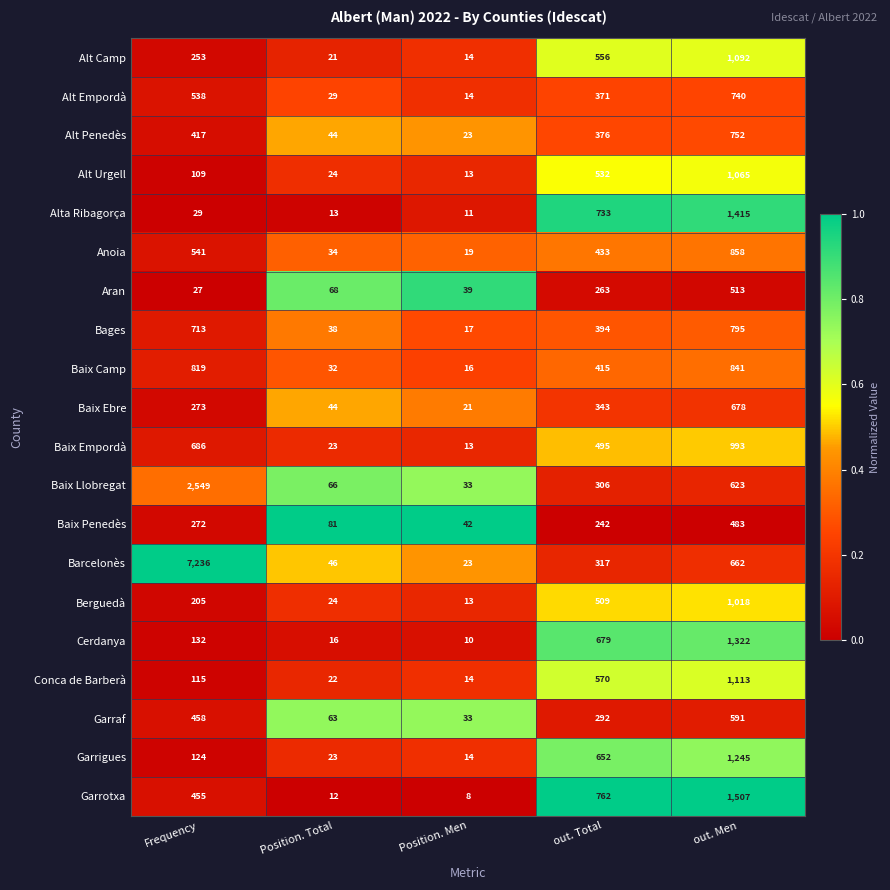

Is the value of Garraf at Position. Total greater than the value of Alt Penedès at Position. Men?

Yes